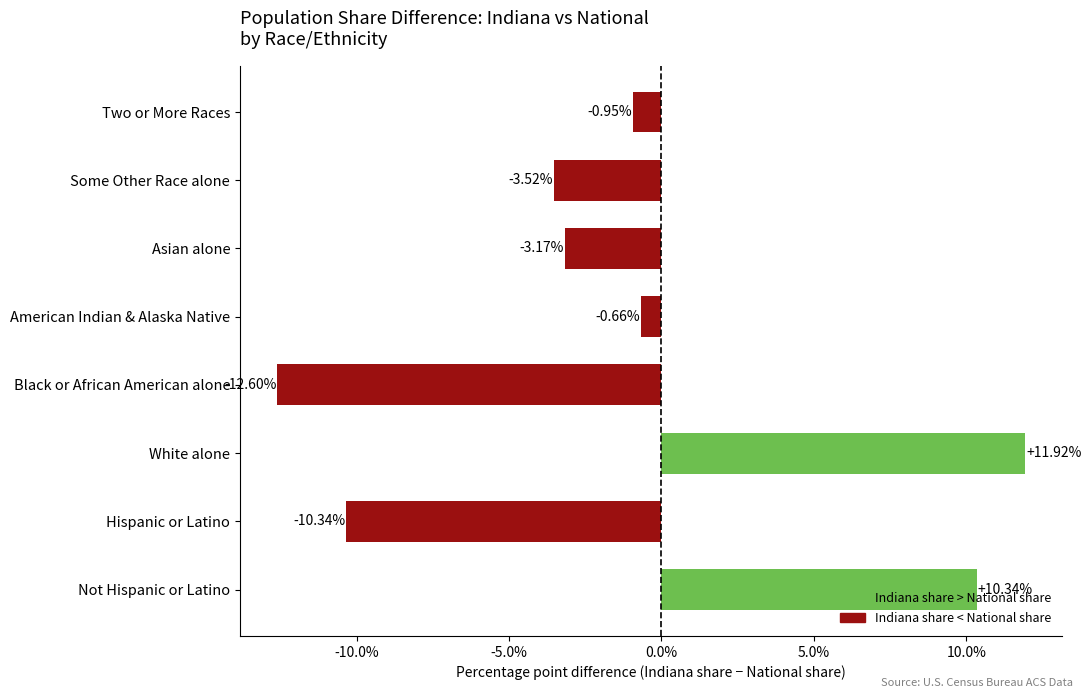

How many values are below 0?

6